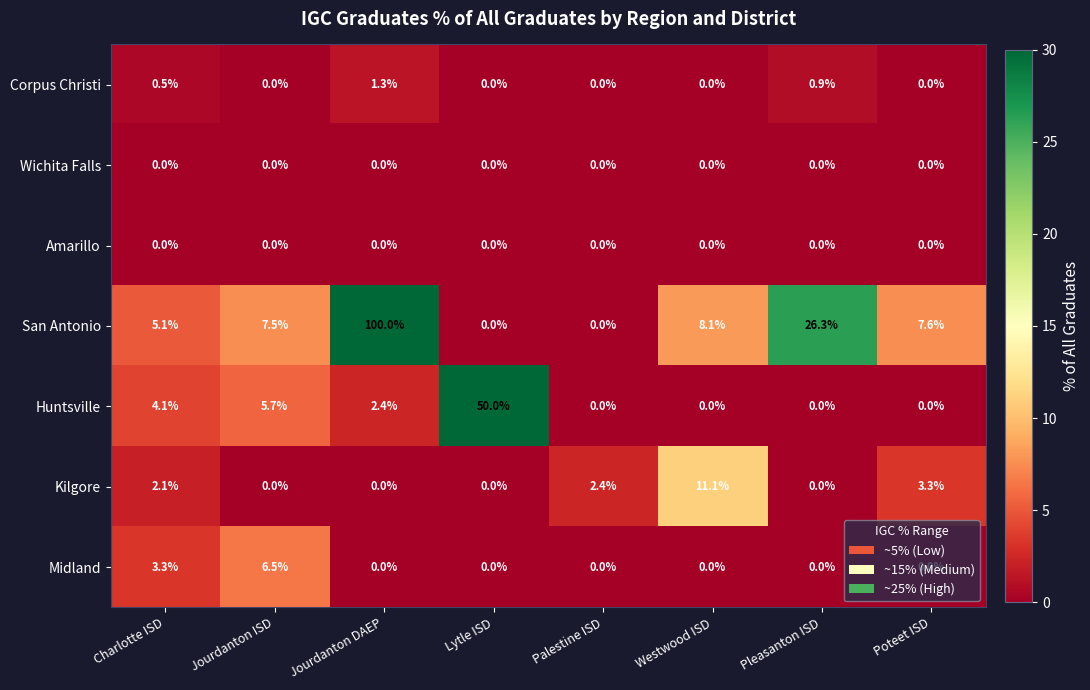

Between Palestine ISD and Pleasanton ISD, which series saw the biggest shift?

San Antonio